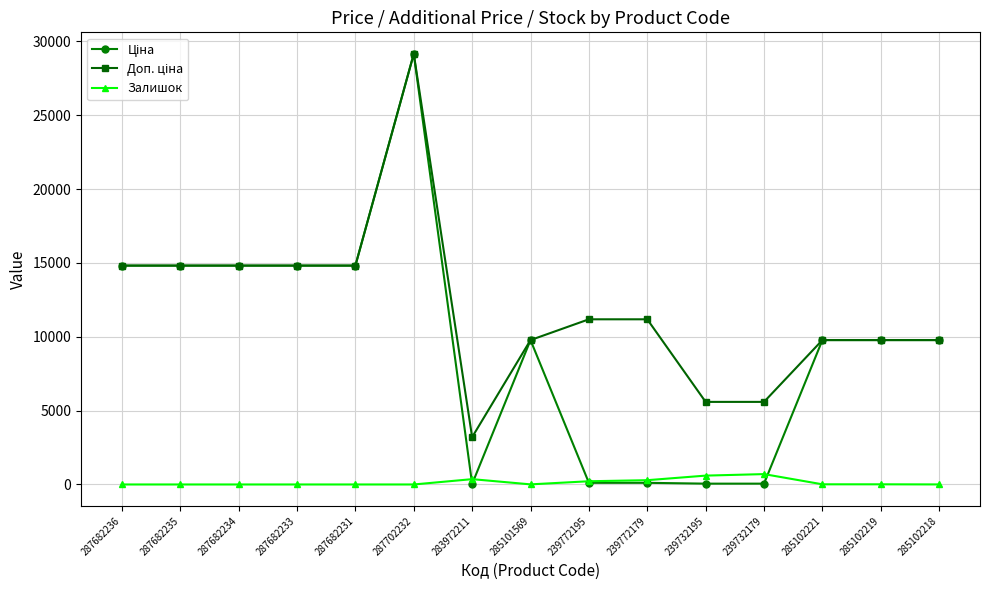

At which category is the sum across all series the highest?

287702232